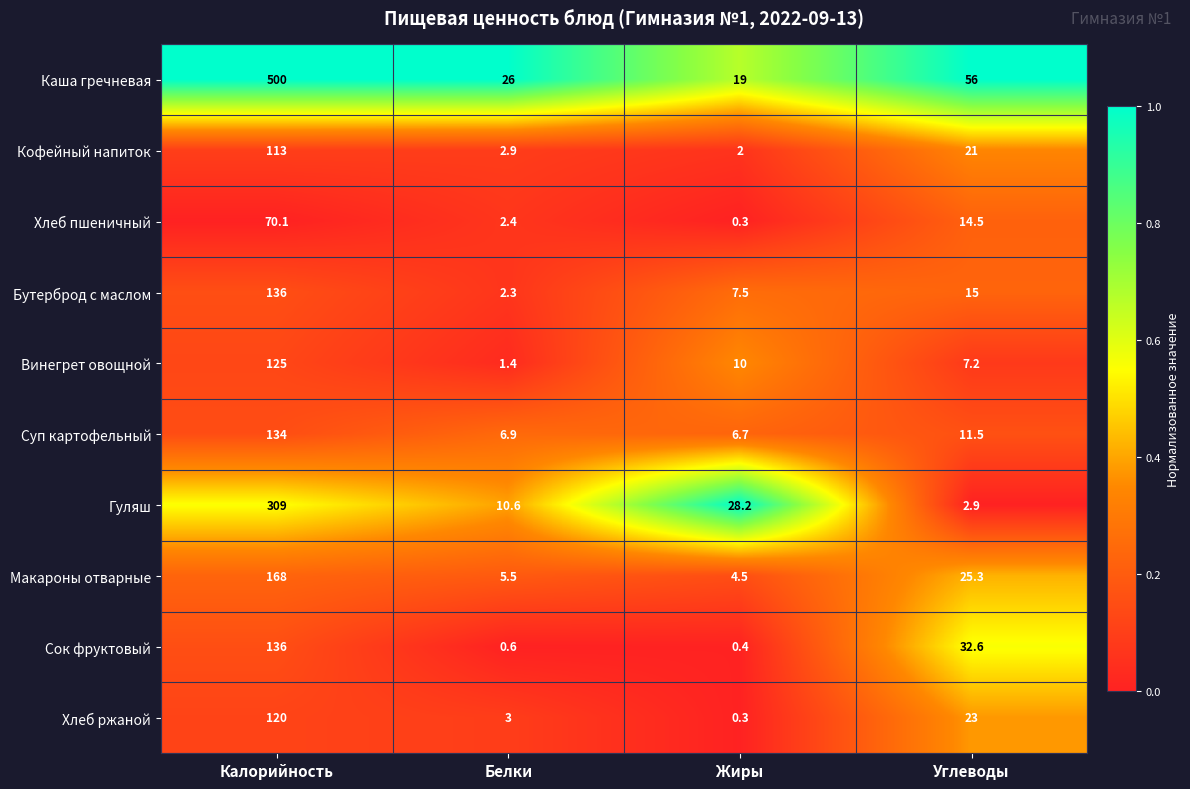

At Углеводы, list the series in order from smallest to largest.

Гуляш, Винегрет овощной, Суп картофельный, Хлеб пшеничный, Бутерброд с маслом, Кофейный напиток, Хлеб ржаной, Макароны отварные, Сок фруктовый, Каша гречневая